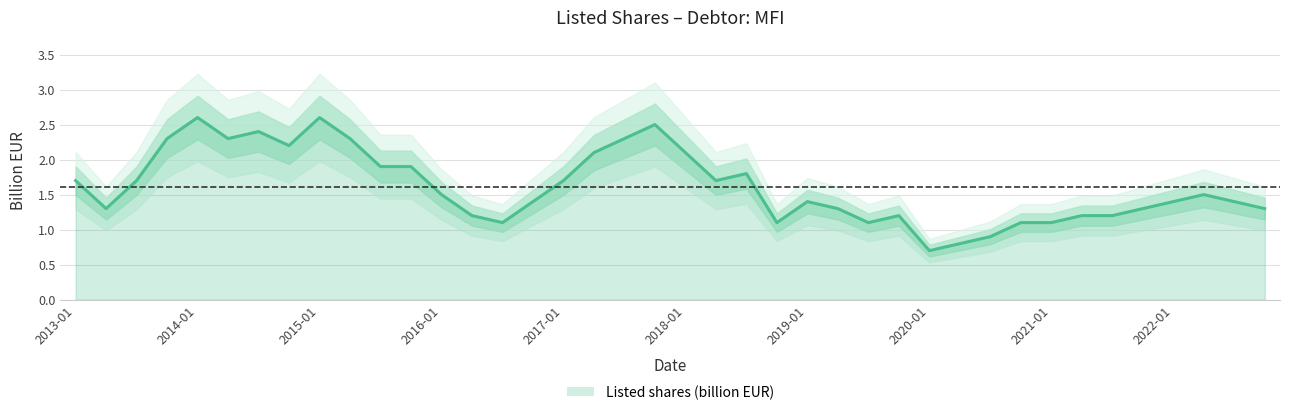

True or false: the data shows 3.4 at 2017-07.

False